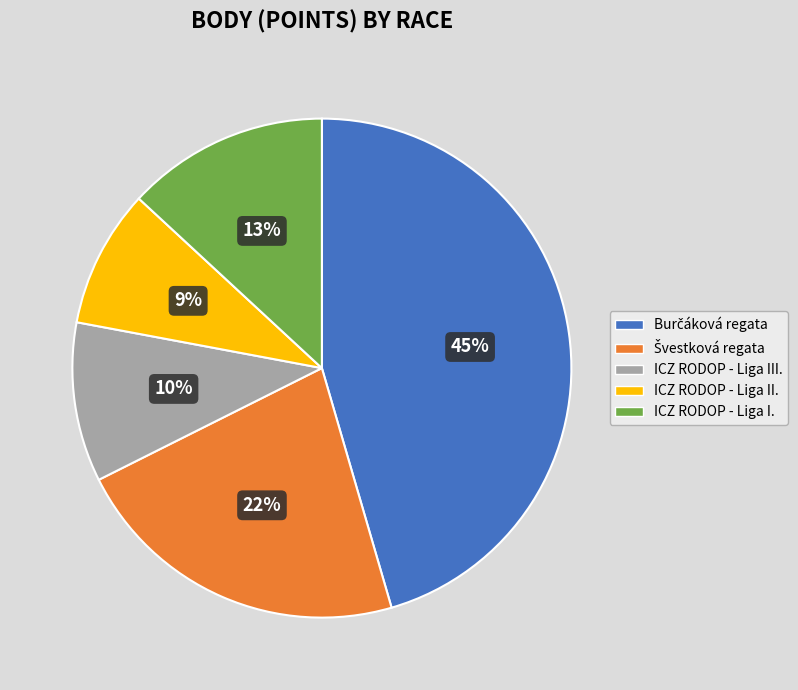

The ICZ RODOP - Liga I. slice represents 4% of the pie. True or false?

False